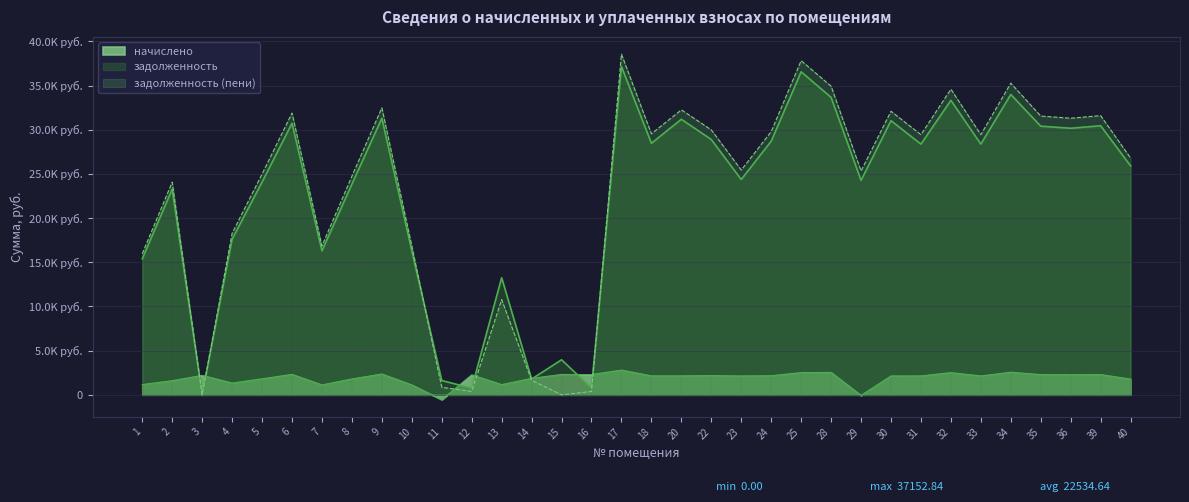

Reading right to left, transcribe all the data shown in this chart.

задолженность: 40=25905.7	39=30449.2	36=30166.0	35=30402.0	34=33989.8	33=28372.0	32=33328.8	31=28372.0	30=31024.8	29=24263.8	28=33659.3	25=36557.7	24=28702.4	23=24368.8	22=28891.4	20=31179.9	18=28466.4	17=37152.8	16=763.7	15=3966.2	14=1780.9	13=13255.5	12=751.8	11=1616.5	10=16288.1	9=31298.9	8=23840.1	7=16288.1	6=30732.4	5=24076.1	4=17608.6	3=0.0	2=23268.6	1=15389.7
задолженность (пени): 40=26795.5	39=31594.7	36=31300.9	35=31545.8	34=35268.5	33=29439.4	32=34582.6	31=29439.4	30=32090.4	29=25329.4	28=34925.6	25=37813.3	24=29782.2	23=25434.4	22=29978.3	20=32250.8	18=29537.3	17=38550.5	16=381.8	15=0.0	14=1645.3	13=10770.9	12=375.9	11=852.5	10=16847.5	9=32476.4	8=24737.0	7=16847.5	6=31888.6	5=24981.8	4=18271.0	3=0.0	2=24067.8	1=15968.7
начислено: 40=1779.5	39=2291.0	36=2269.7	35=2287.5	34=2557.4	33=2134.7	32=2507.7	31=2134.7	30=2131.2	29=-65.9	28=2532.6	25=2511.2	24=2159.6	23=2131.2	22=2173.8	20=2141.9	18=2141.9	17=2795.4	16=2291.0	15=2301.7	14=1864.8	13=1150.9	12=2255.5	11=-542.0	10=1118.9	9=2355.0	8=1793.8	7=1118.9	6=2312.3	5=1811.5	4=1324.9	3=2198.7	2=1598.4	1=1157.9